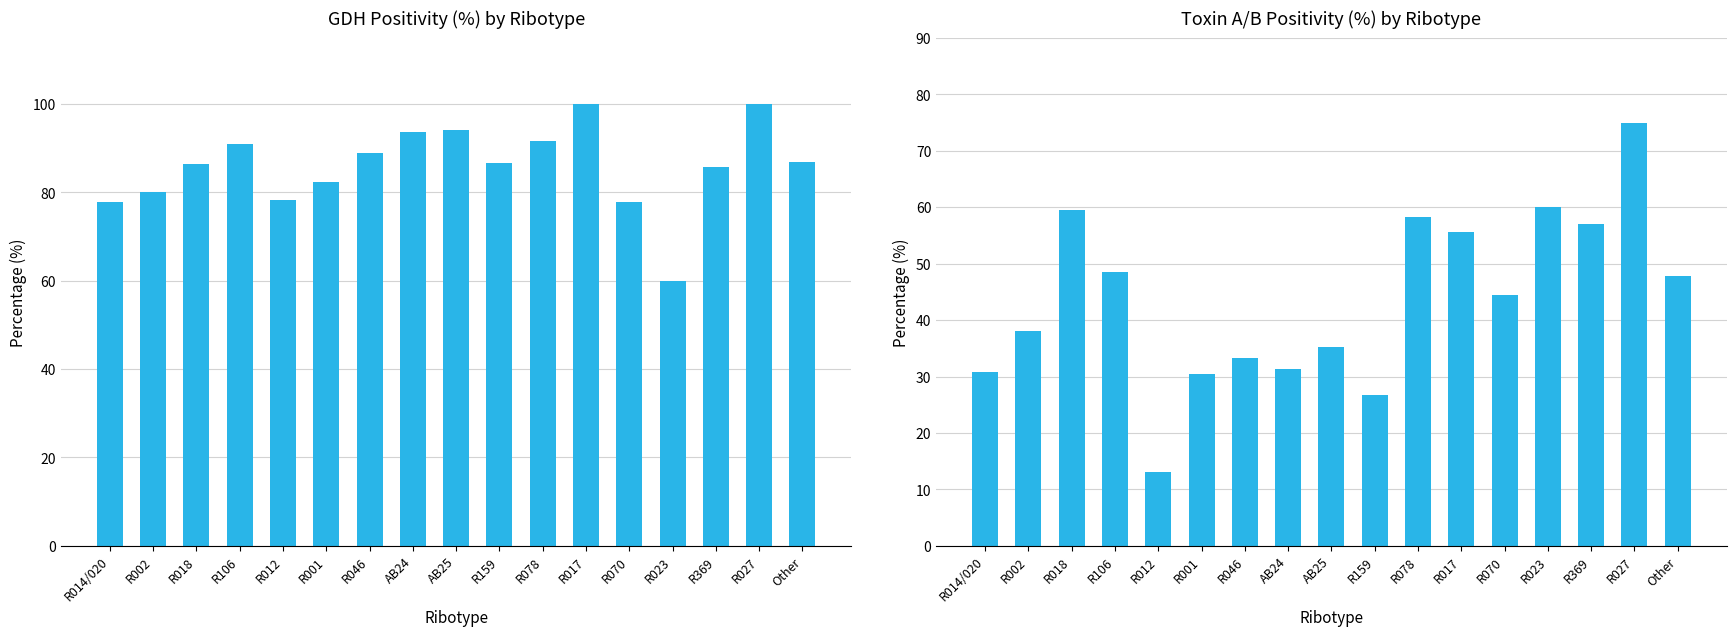

The value of GDH positive (%) at R001 is 44.4. True or false?

False